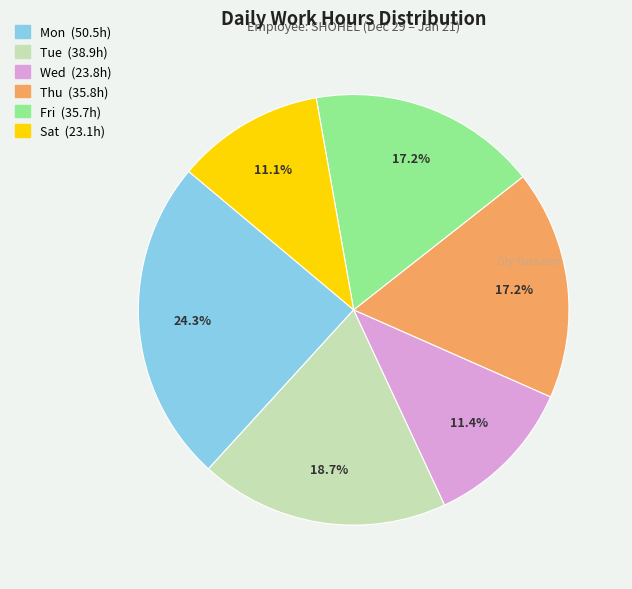

Is there any slice that represents more than half of the pie?

No